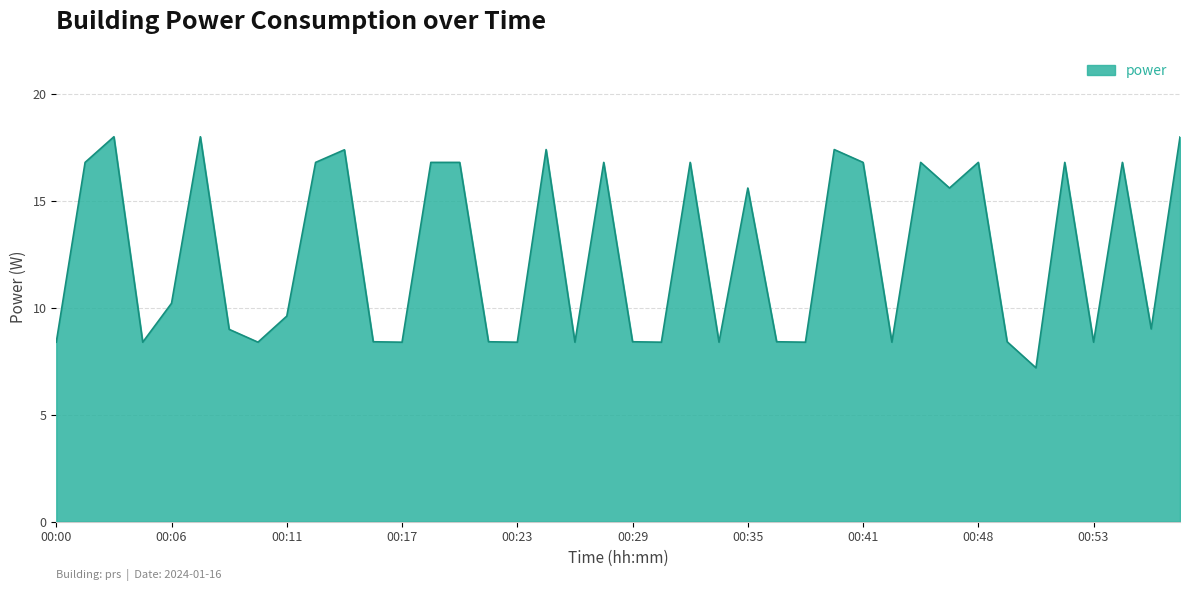

What is the greatest value displayed?

18.0